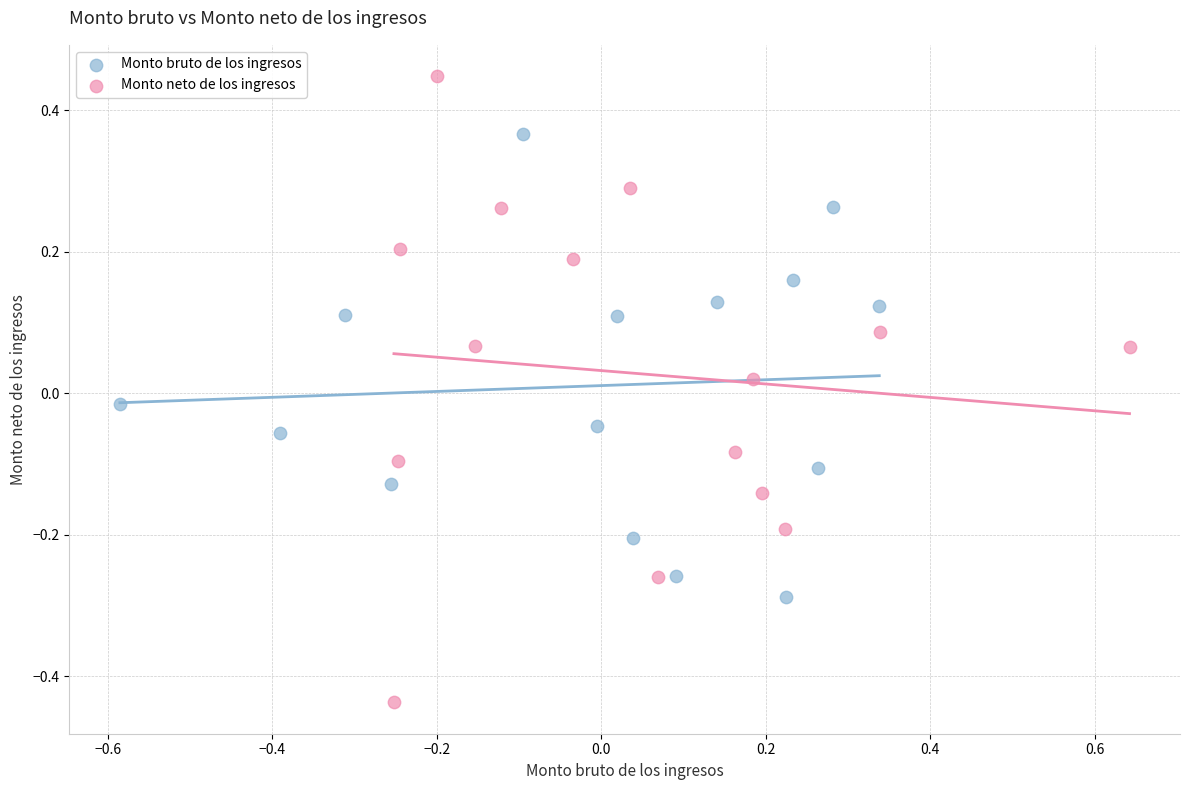

Which series contains the highest Y value?

Monto neto de los ingresos